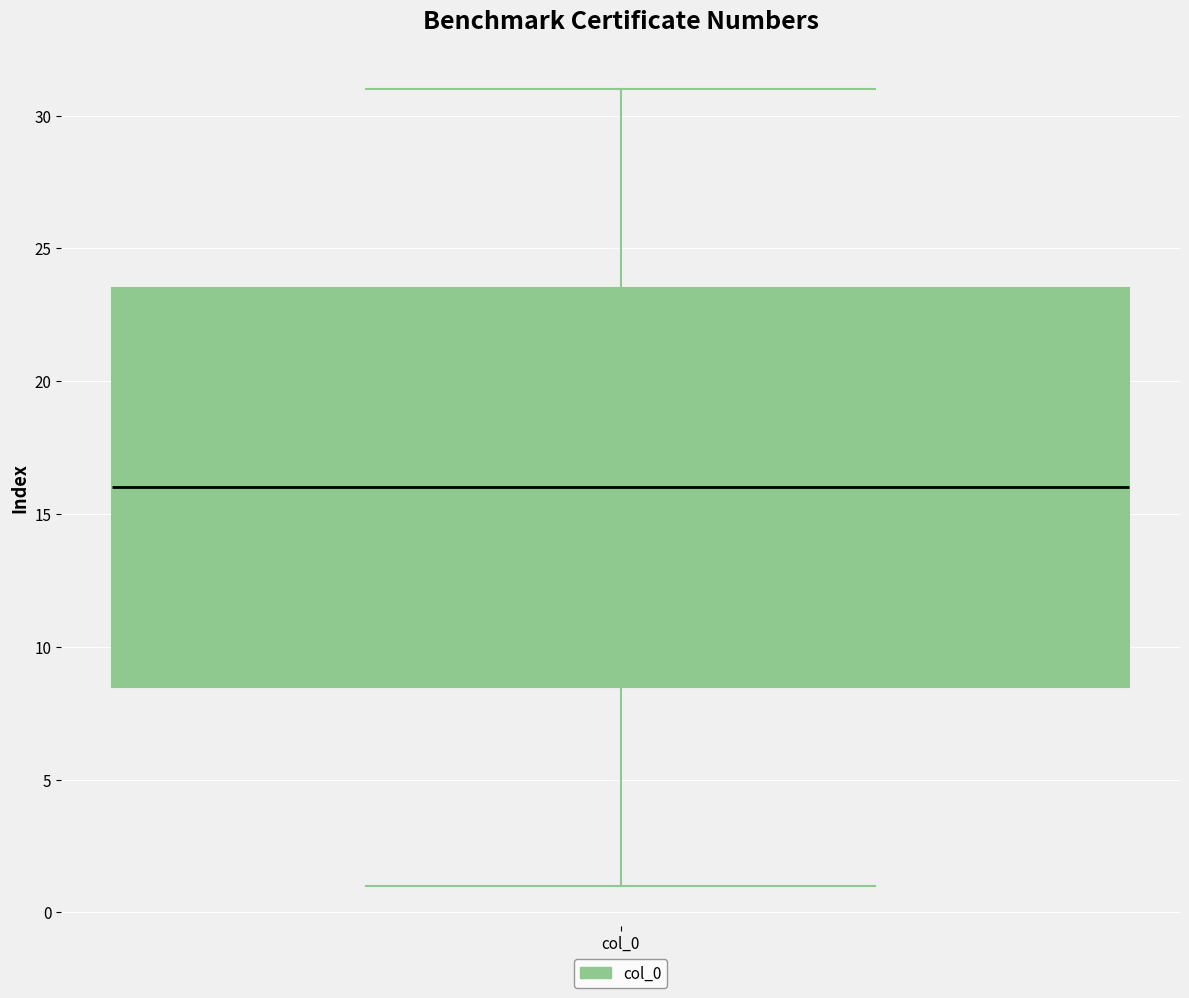

Where does the median line of the box for col_0 sit on the y-axis? The values are not printed on the chart, so give them approximately, as read against the axis.

16.0